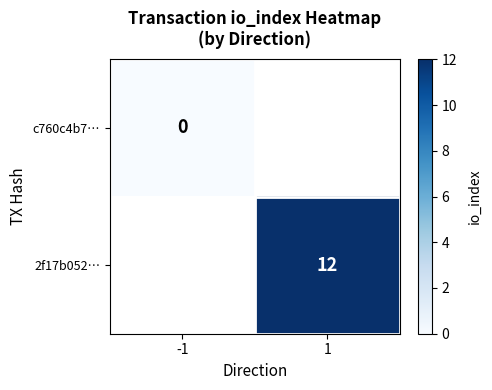

Is it true that 2f17b052… equals 12 at 1?

True